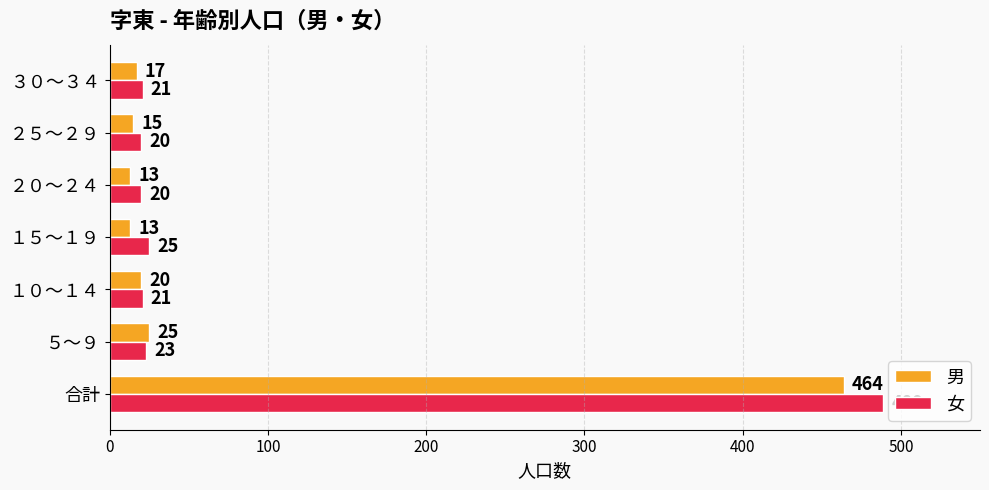

What is the sum of all 女 values?

619